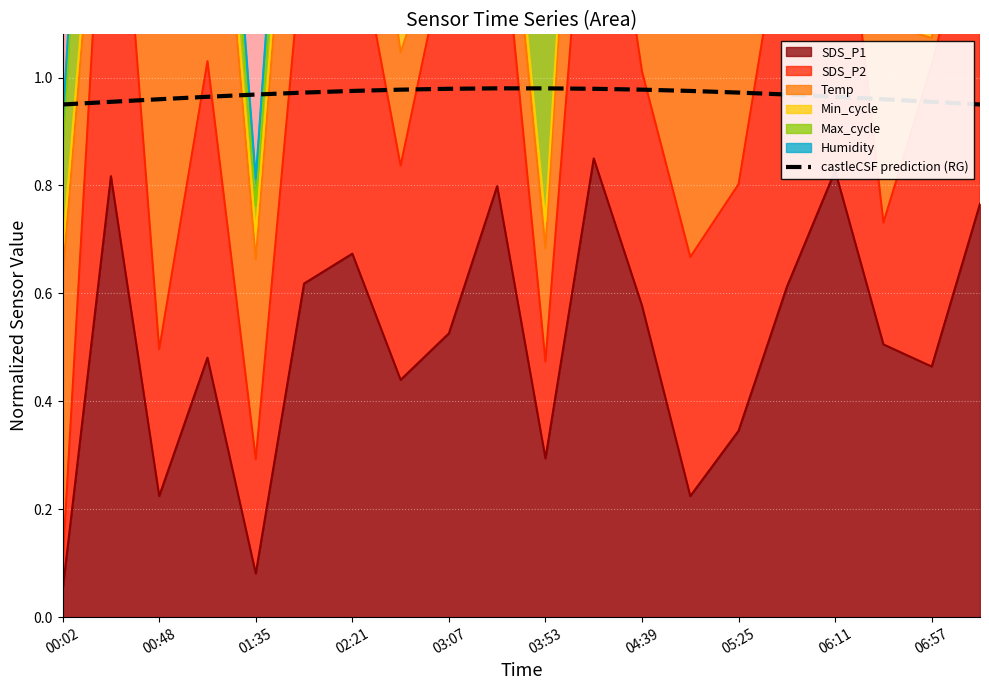

What is the sum of the values at 17 and 16?

1.9